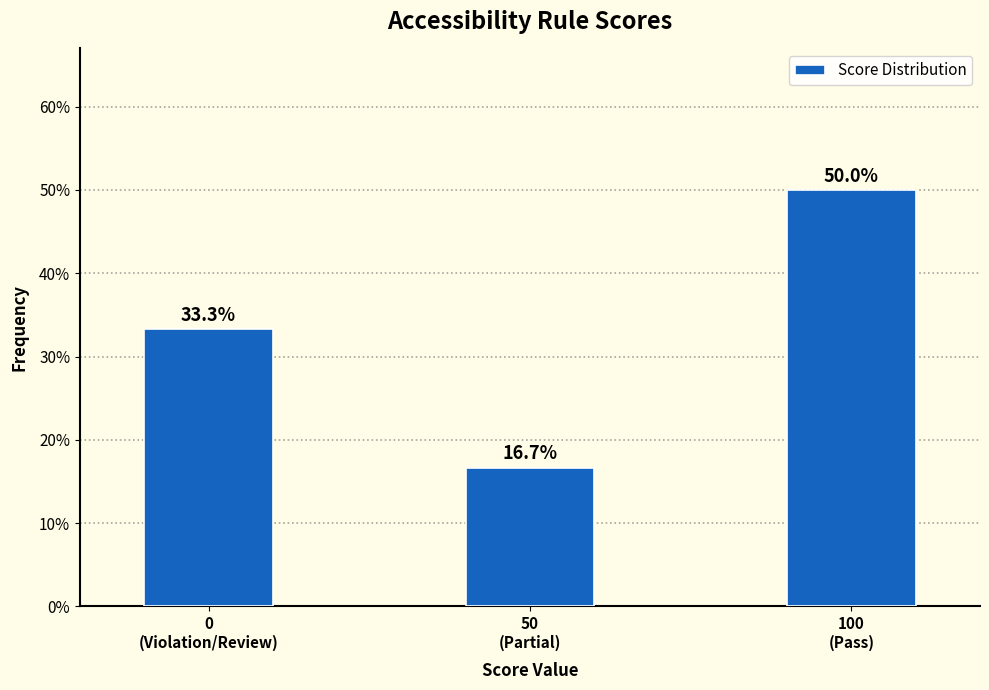

Reading right to left, what are all the values shown in this chart?

50.0	16.7	33.3